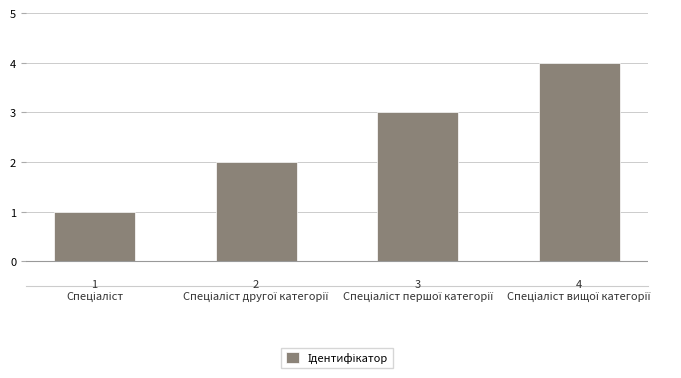

How many values are between 2 and 4?

3